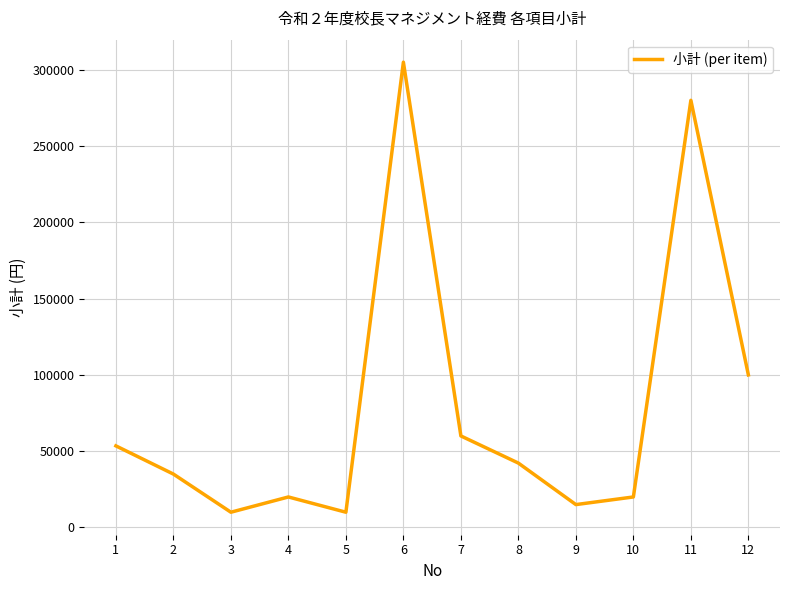

At which category does the data reach its first local peak?

4